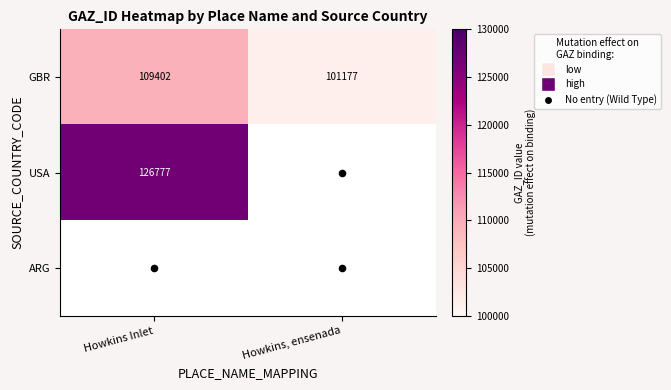

Is it true that GBR equals 109402.0 at Howkins Inlet?

True